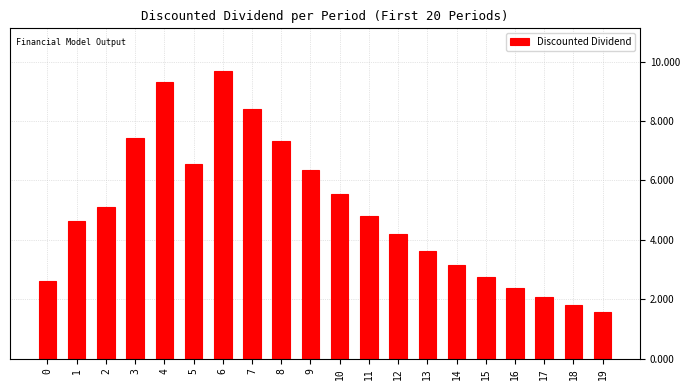

Reading left to right, extract all data points from this chart.

2.6	4.7	5.1	7.4	9.3	6.6	9.7	8.4	7.3	6.4	5.5	4.8	4.2	3.6	3.2	2.8	2.4	2.1	1.8	1.6